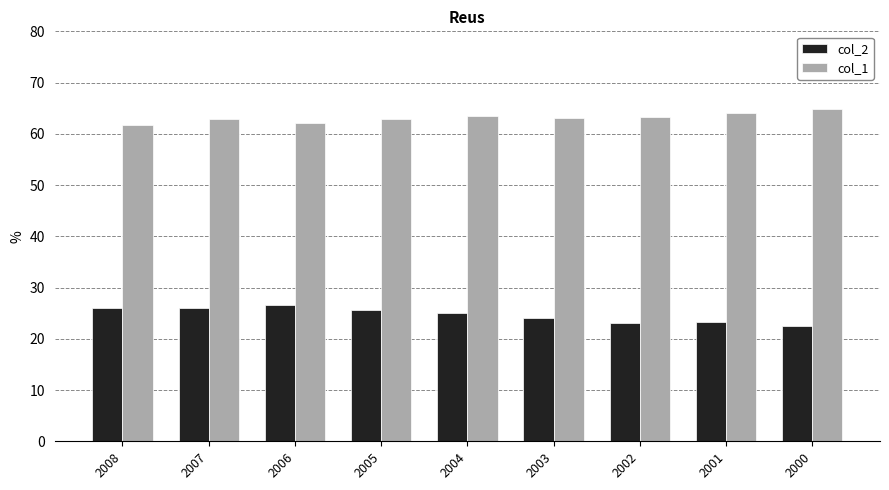

What is the difference between the col_1 values at 2000 and 2005?

2.0